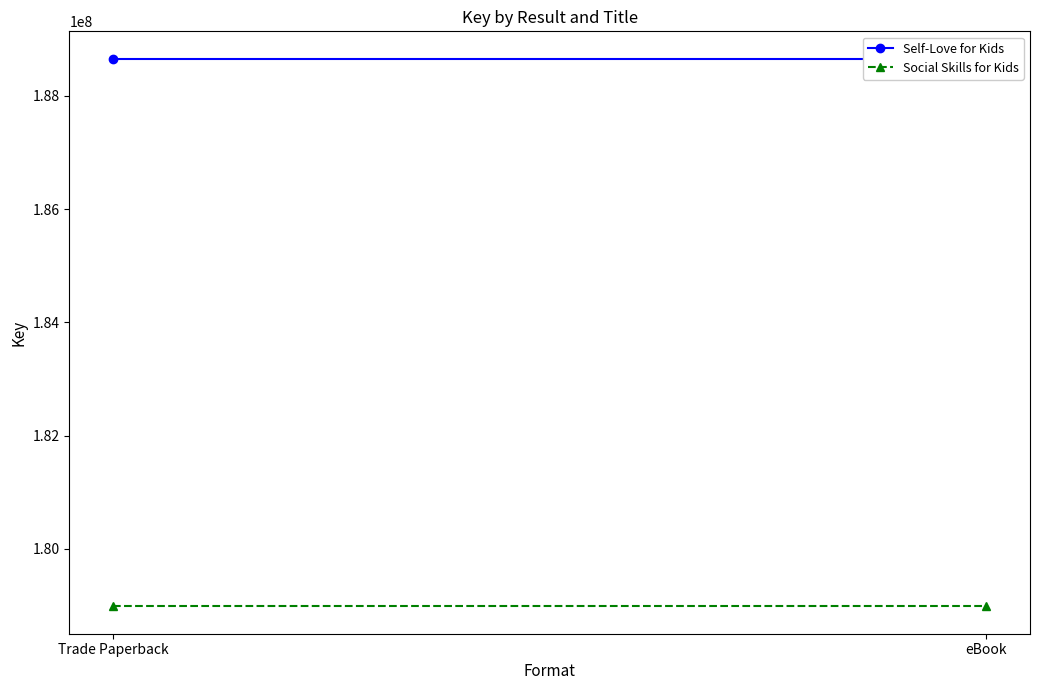

What is the sum of the Self-Love for Kids values at Trade Paperback and eBook?

377312692